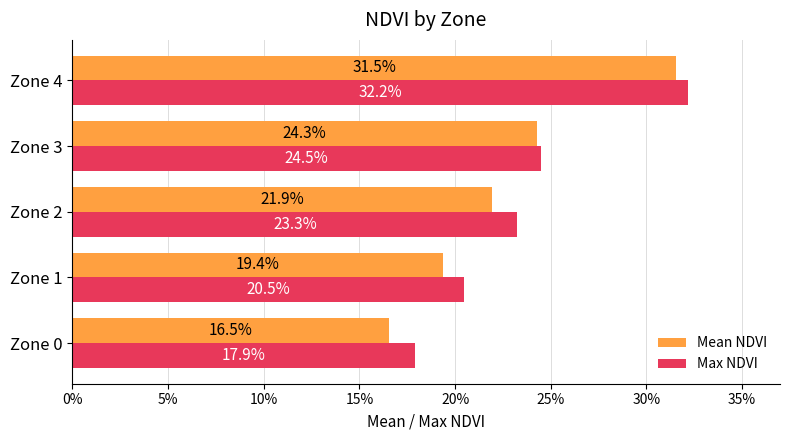

What are all the series names shown in the legend?

Mean NDVI, Max NDVI